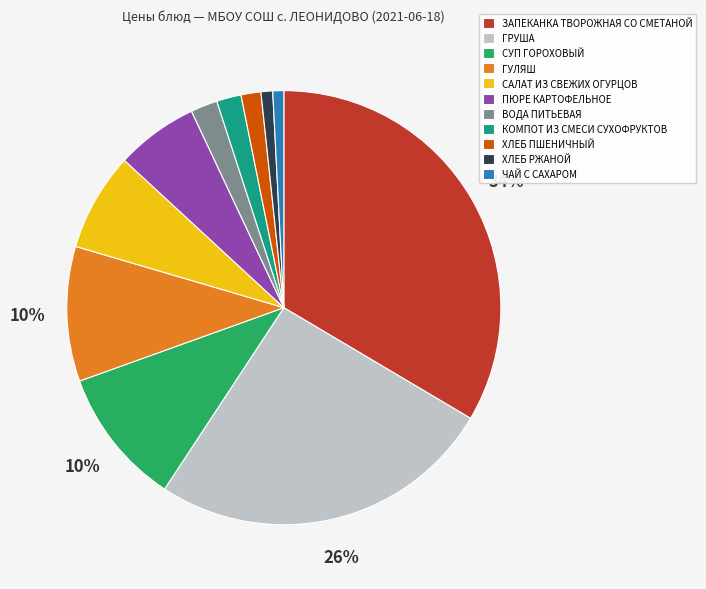

Does any single category account for the majority?

No